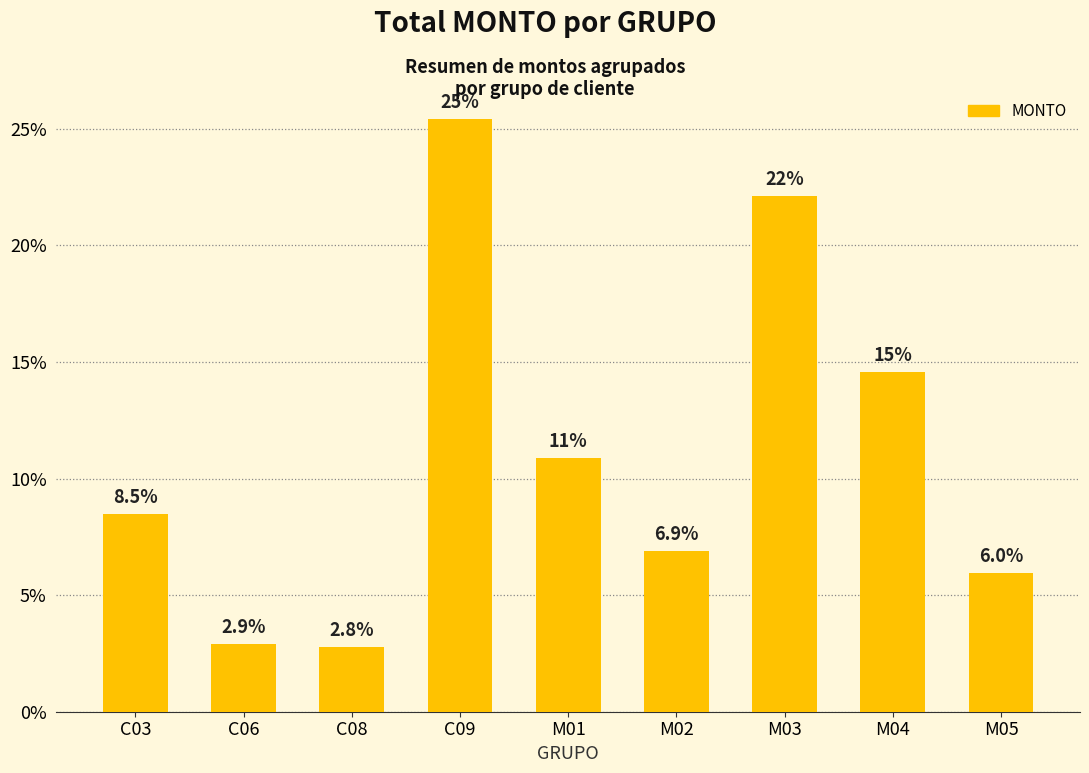

Approximately how many times larger is the value at C03 compared to C09?

0.3